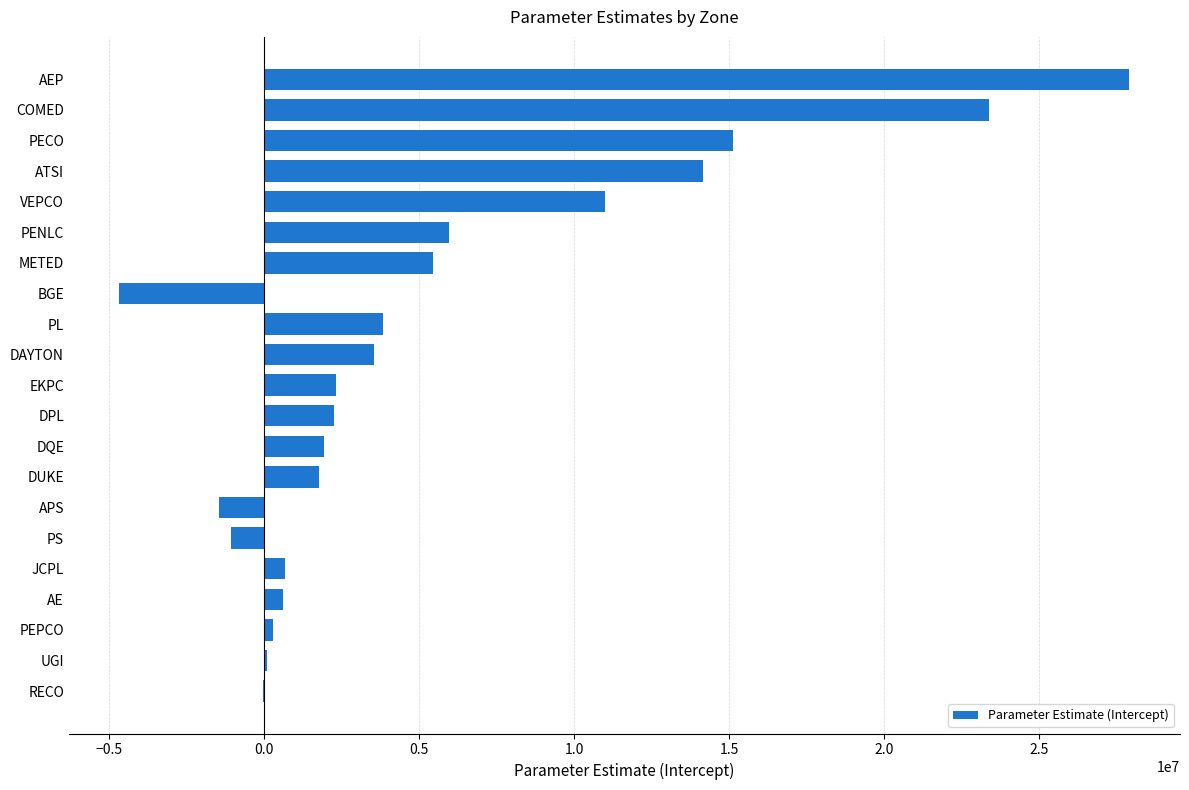

Are the bars horizontal?

Yes